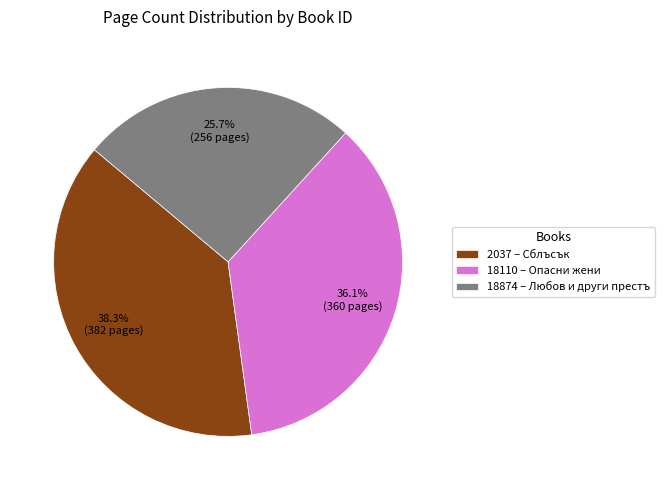

To the nearest percent, what percentage of the pie is 18110?

36%